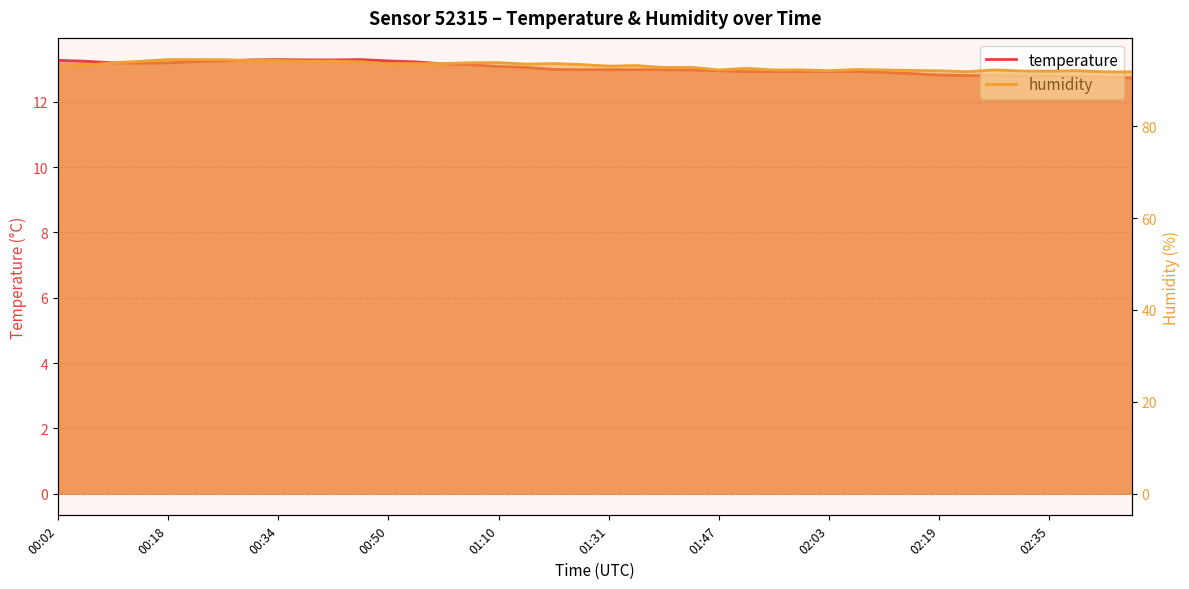

Is the value of humidity at 02:27 greater than the value of temperature at 01:10?

Yes